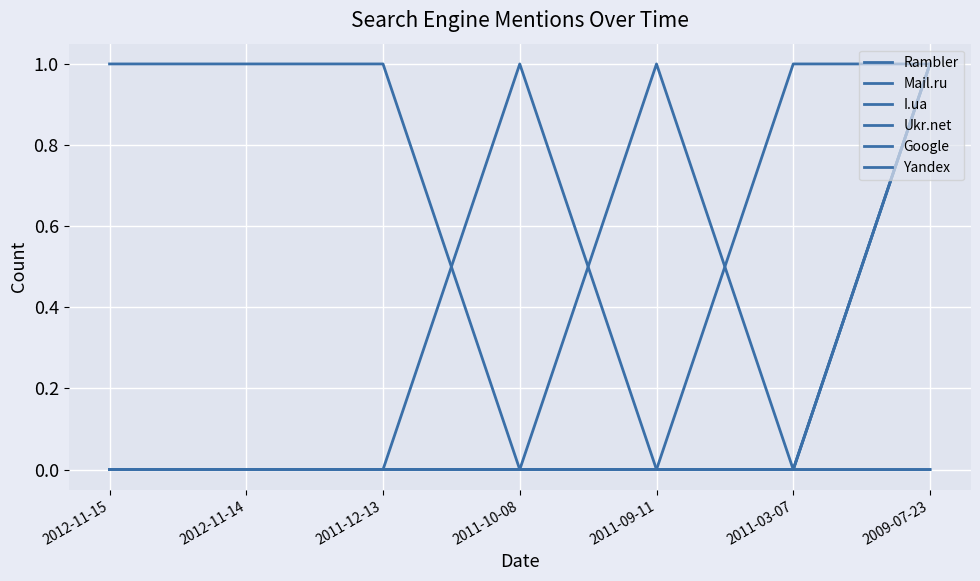

Rank the series by their maximum value, from lowest to highest.

Rambler, Mail.ru, I.ua, Ukr.net, Google, Yandex